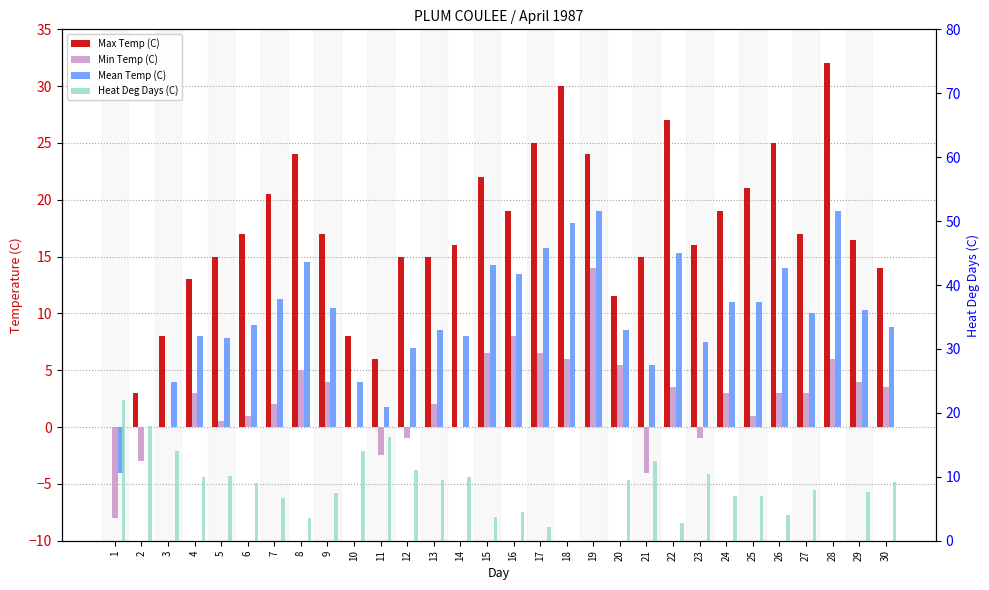

What is the difference between the second highest and minimum values in the Heat Deg Days (C) series?

18.0